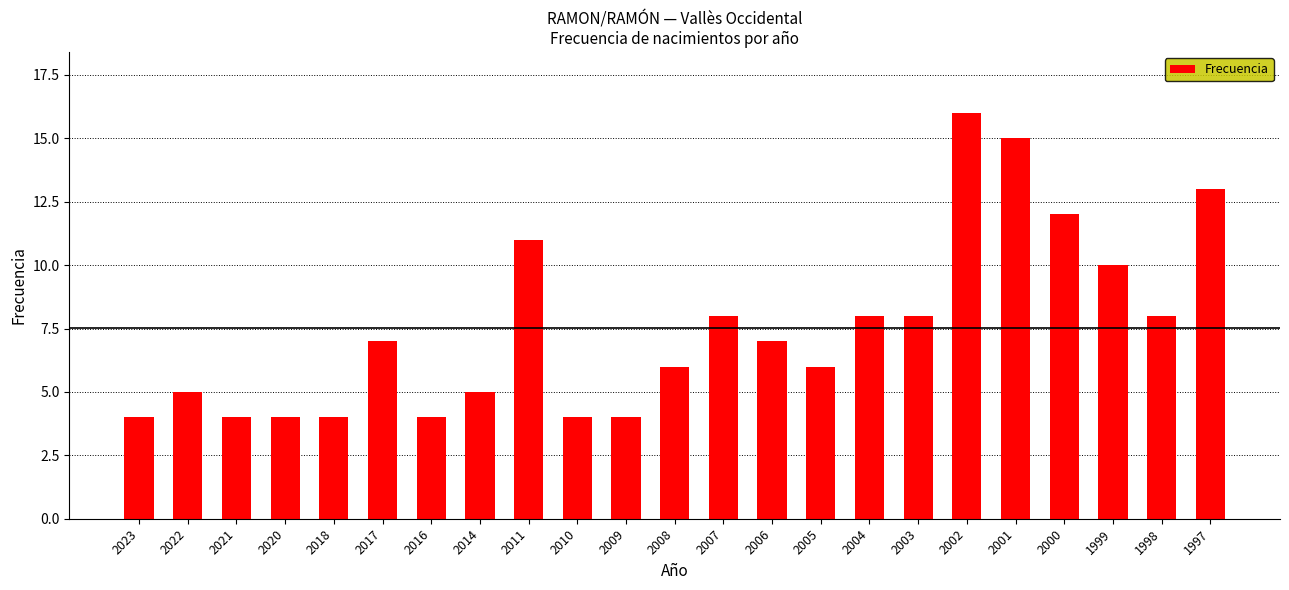

True or false: the data shows 15 at 1999.

False